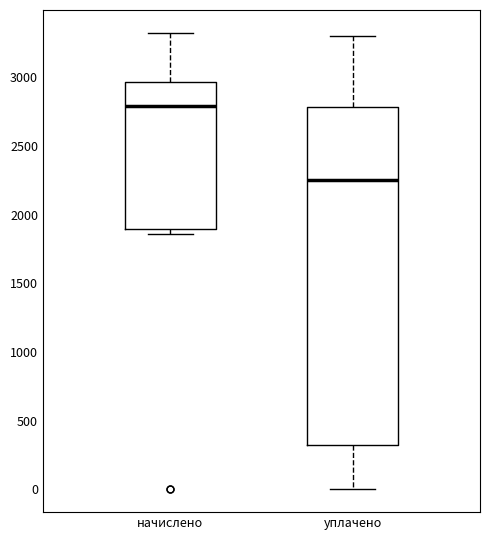

Where is the upper edge of the box for уплачено on the y-axis? The values are not printed on the chart, so give them approximately, as read against the axis.

2800